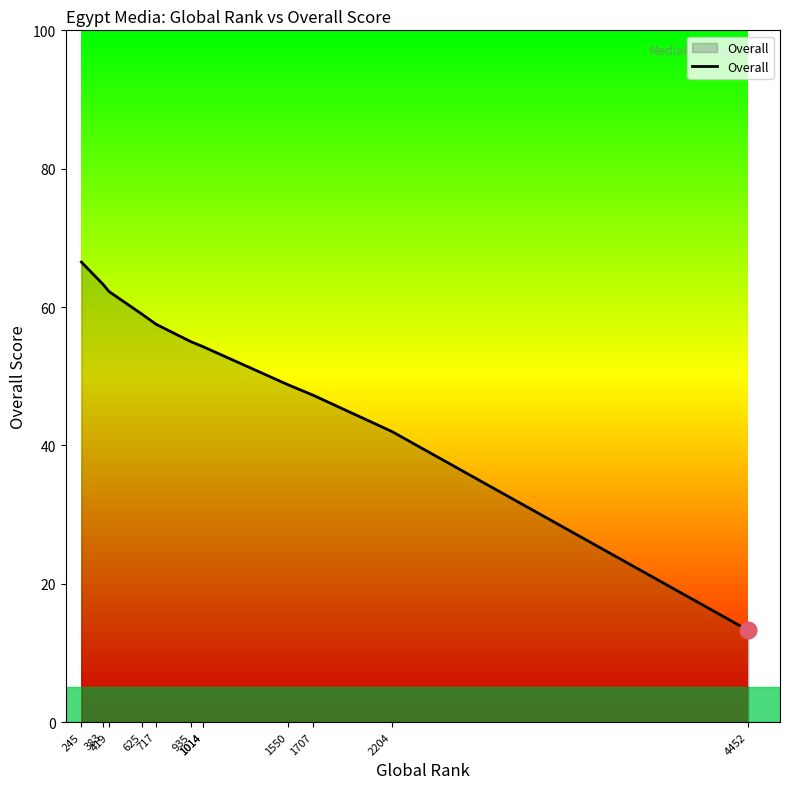

What is the greatest value displayed?

66.5